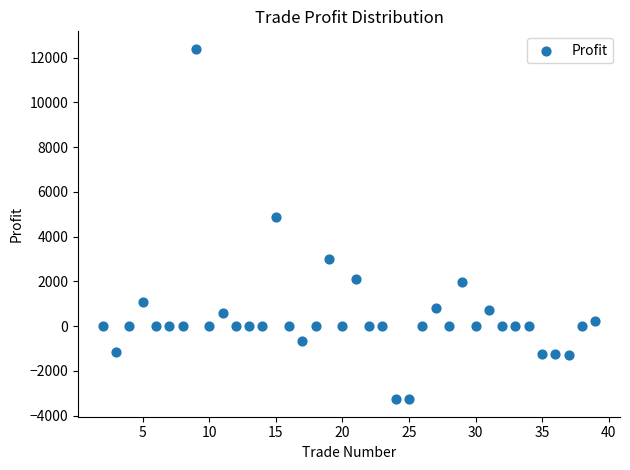

What is the range of X values (max minus min)?

37.0